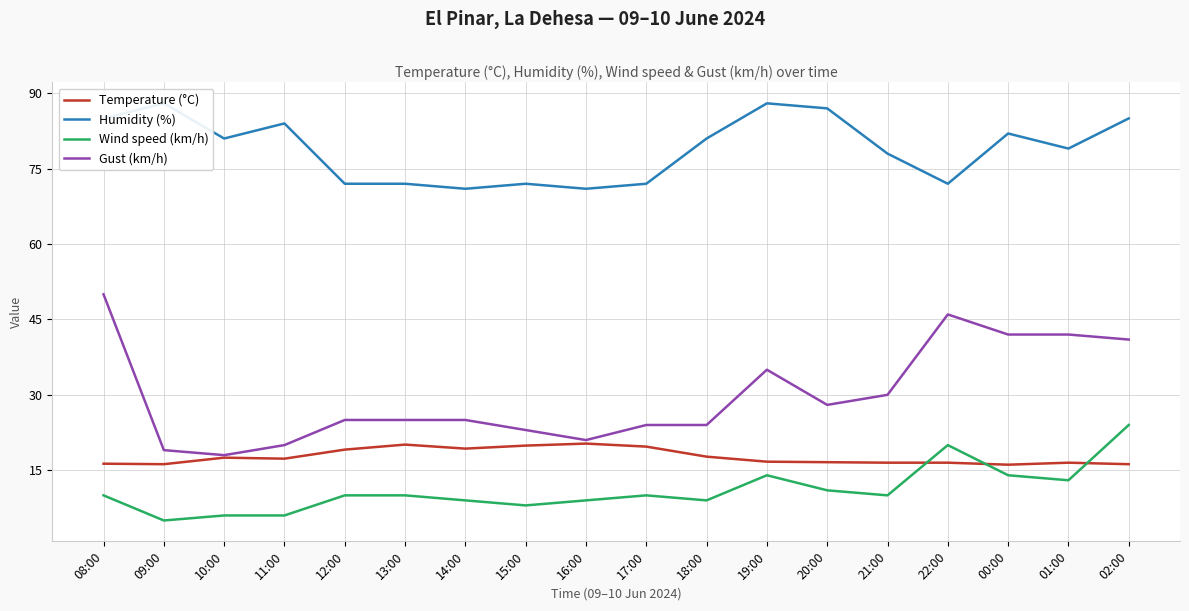

Which series changed the most between 13:00 and 21:00?

Humidity (%)